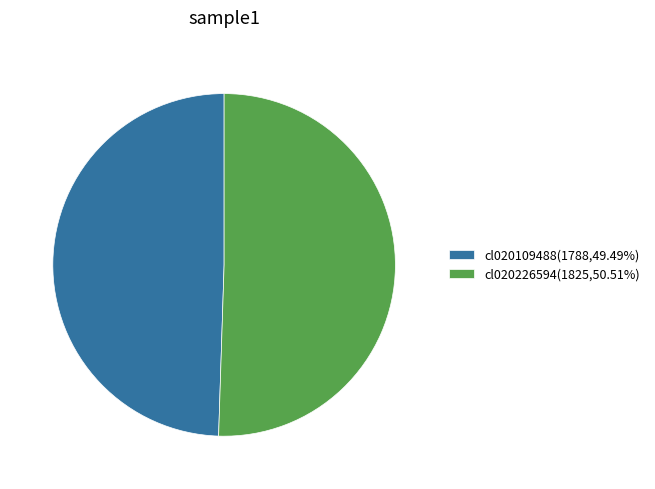

How many slices are in this pie chart?

2